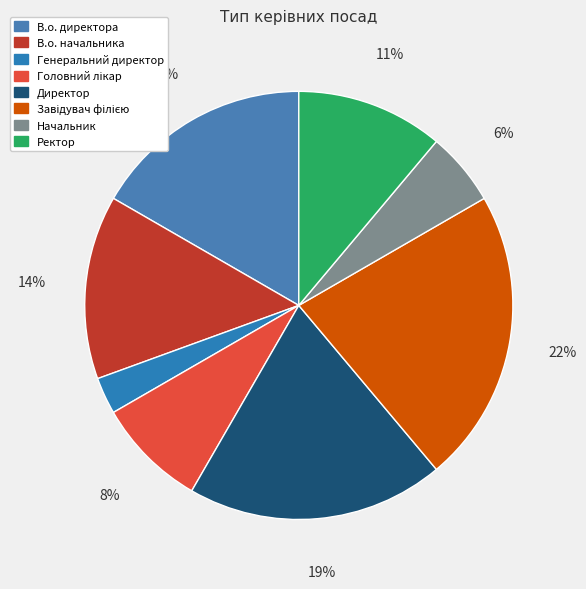

Is the sum of Головний лікар and Ректор greater than half?

No